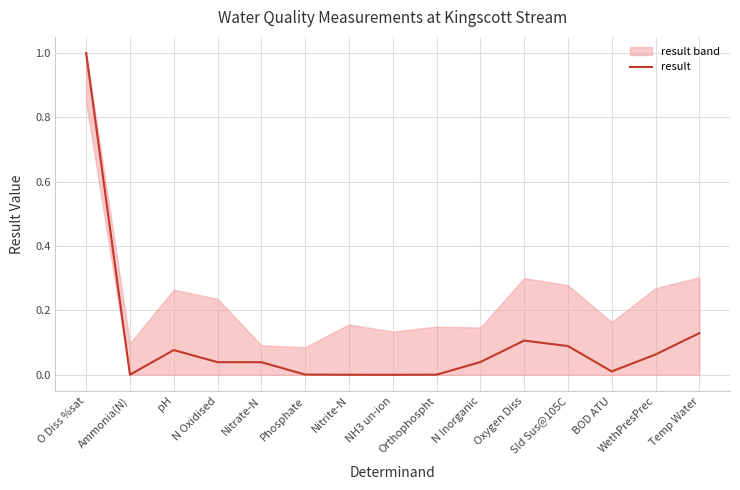

The chart shows a value of 0.0 at Sld Sus@105C. True or false?

False